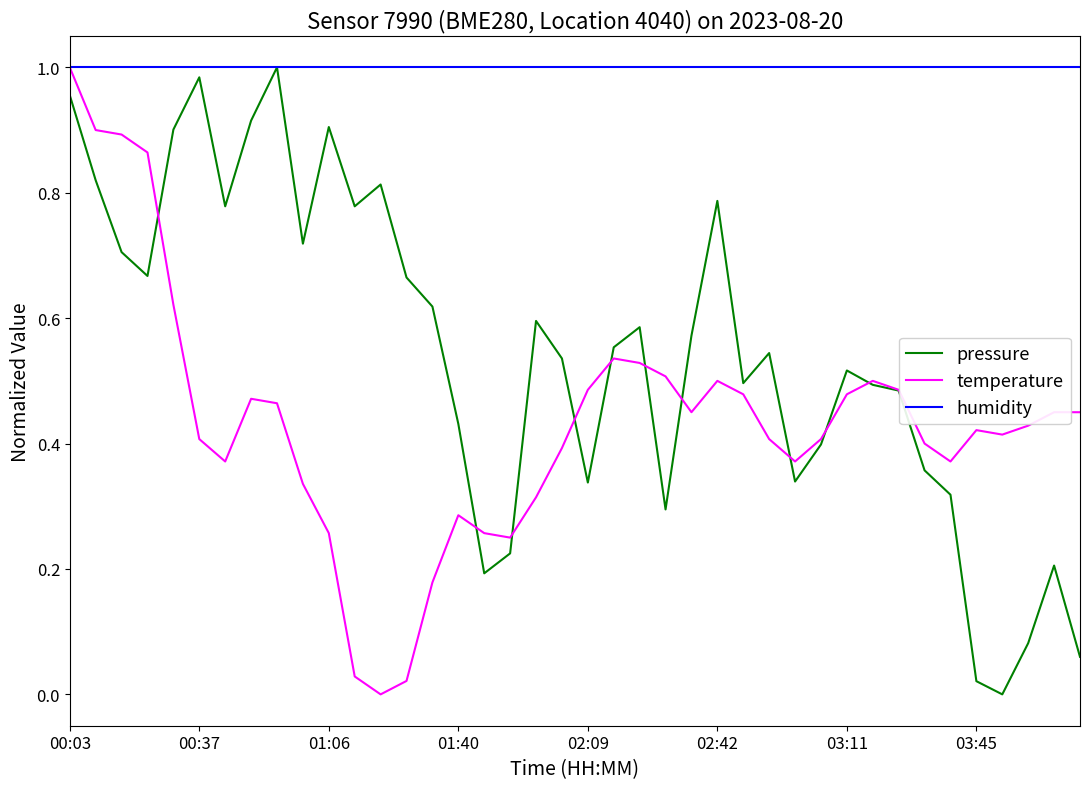

Does the chart have visible grid lines?

No